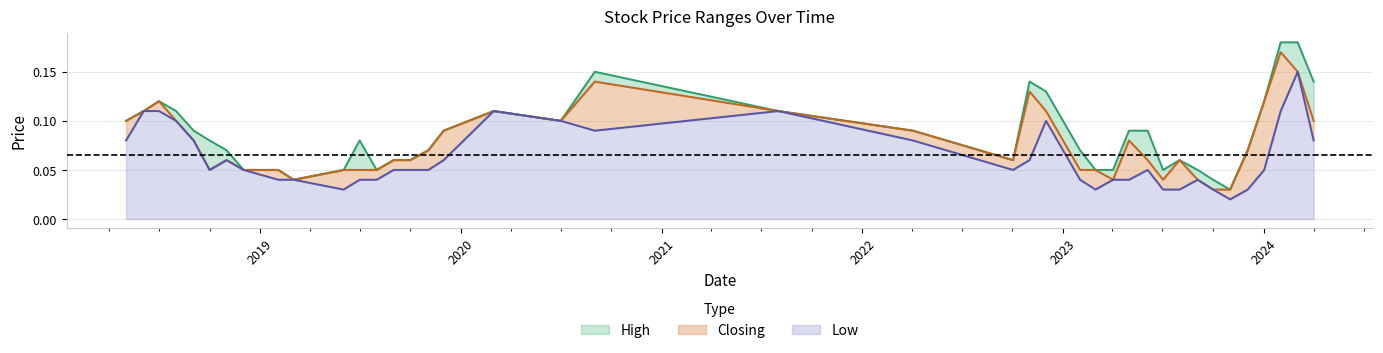

What is the total value across all series at 01/12/2019?

0.2